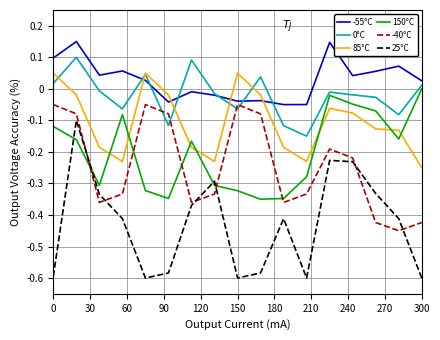

What is the difference between the maximum and minimum values in the 25°C series?

0.5